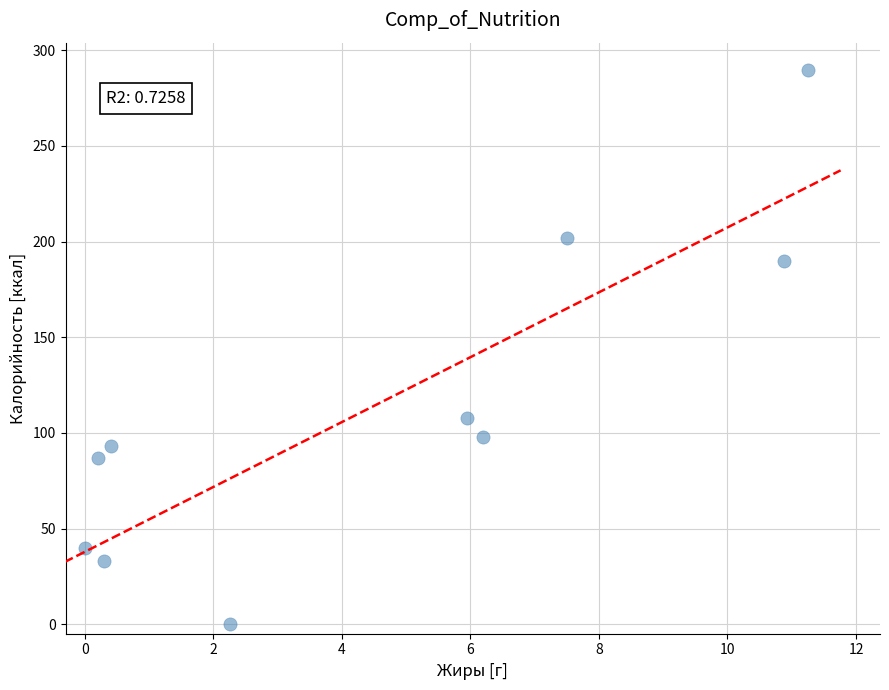

What Y value in the scatter plot is closest to 144?

108.0